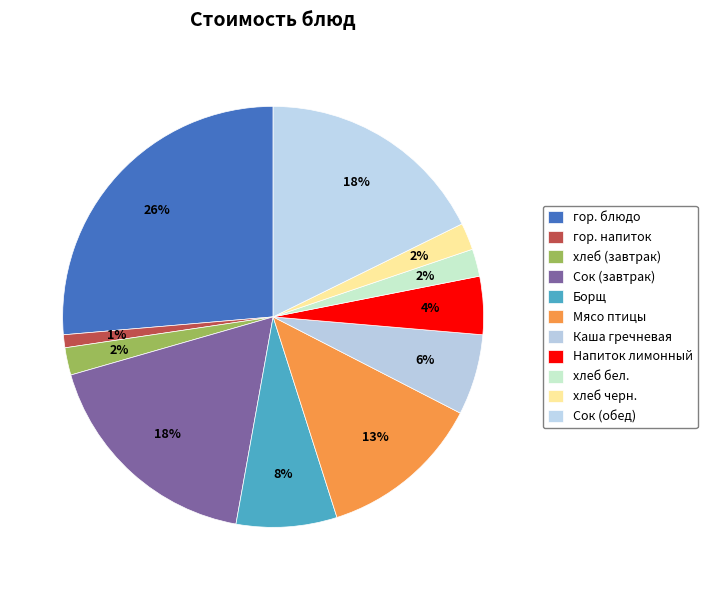

True or false: Сок (завтрак) accounts for 18% of the total.

True